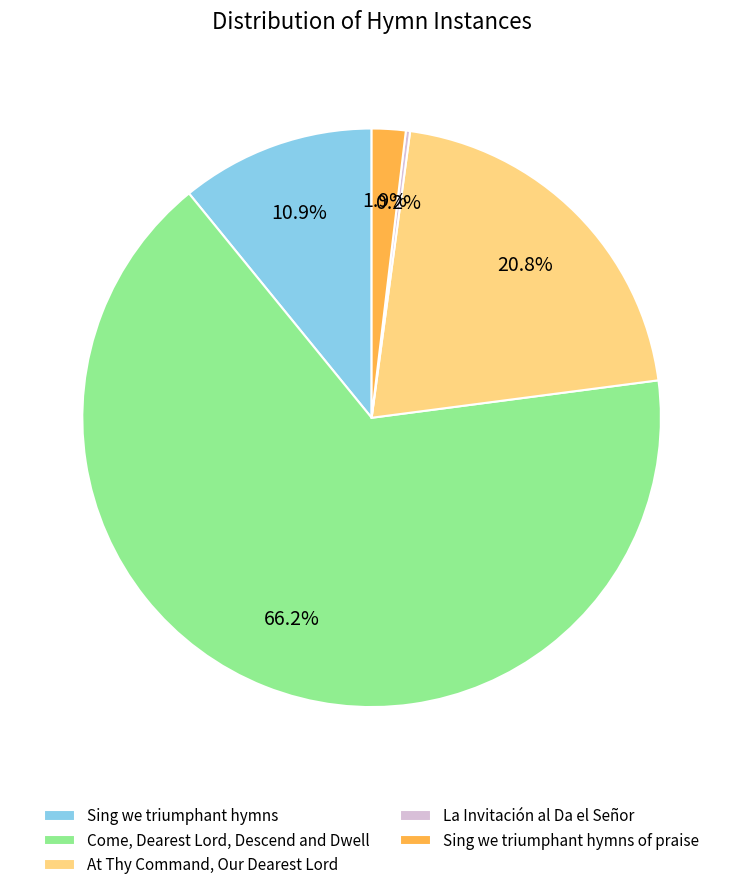

To the nearest percent, what percentage of the pie is Sing we triumphant hymns?

11%